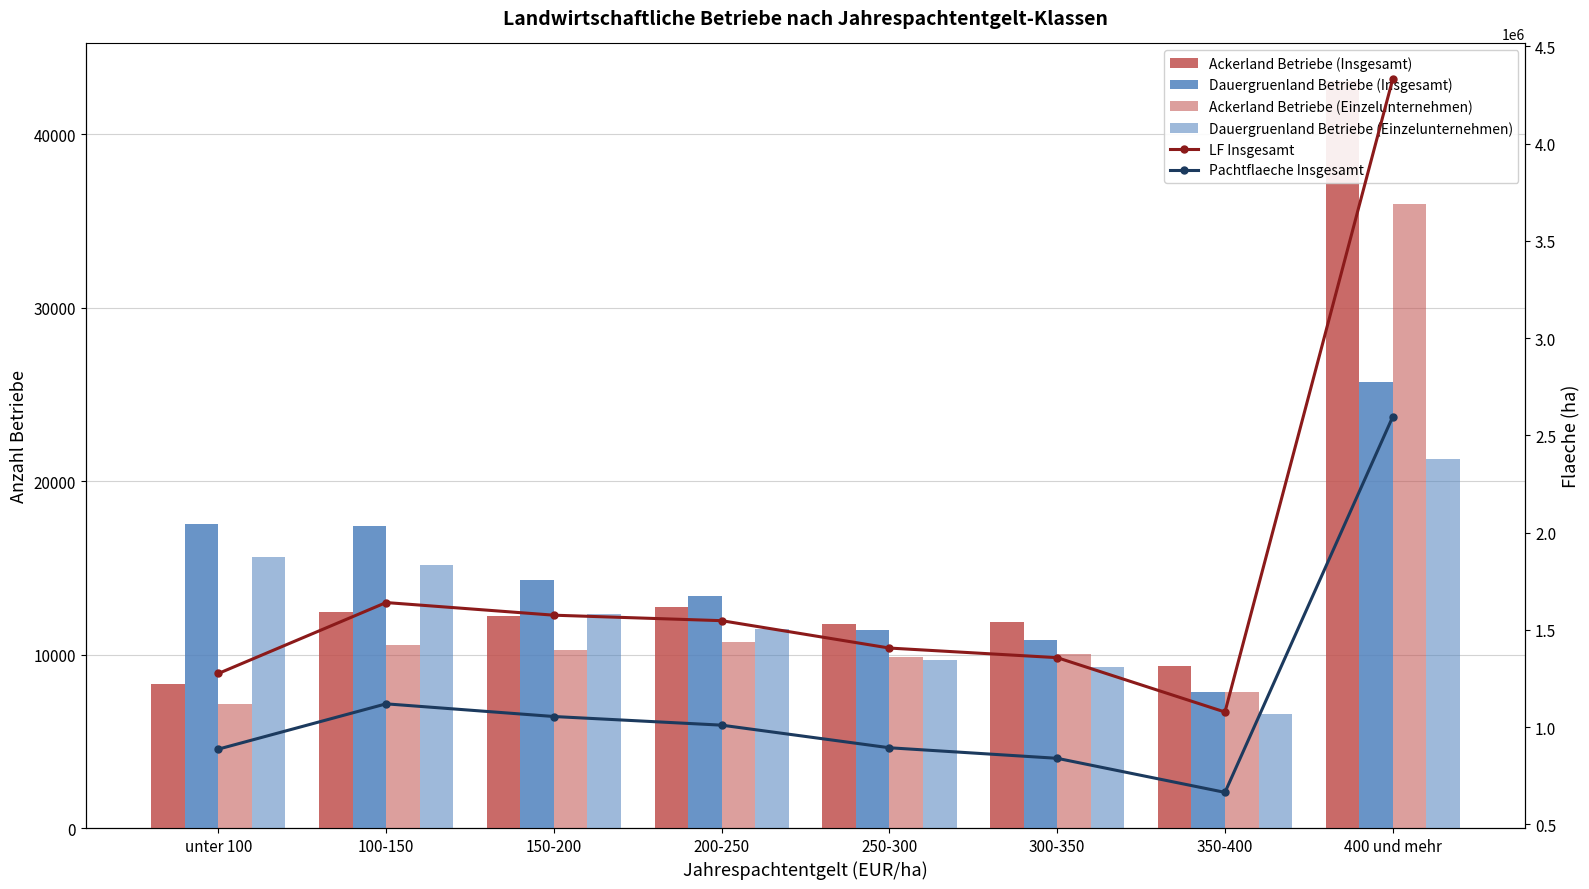

What is the sum of all Ackerland Betriebe (Insgesamt) values?

121802